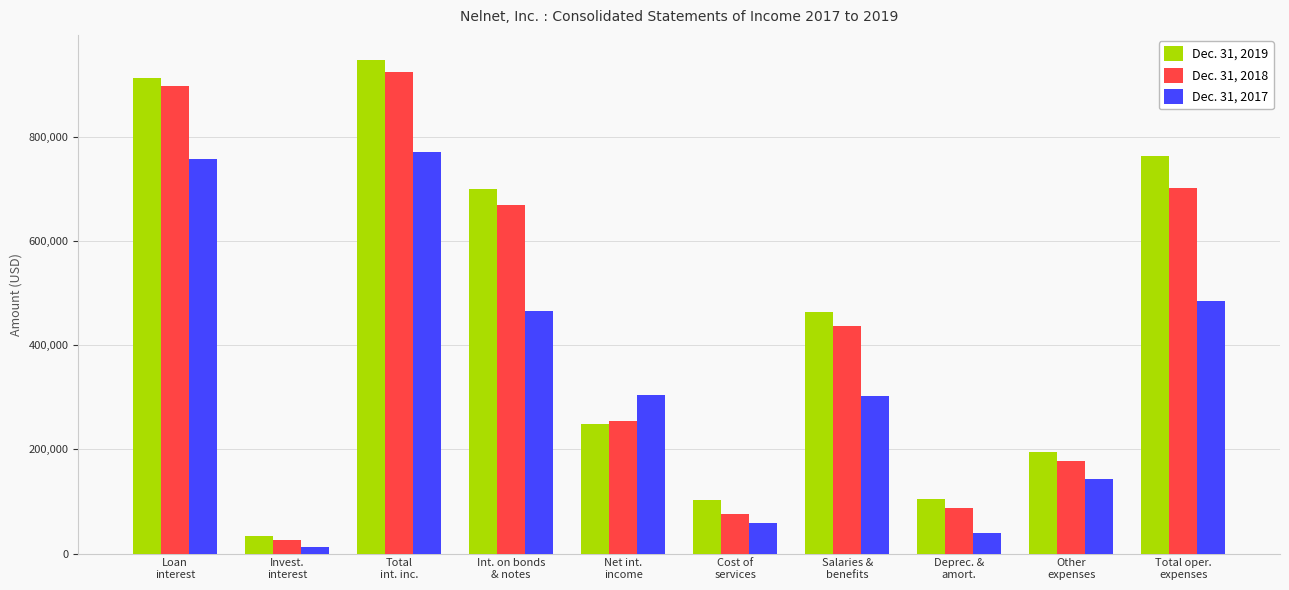

How many bars are there in each group?

3